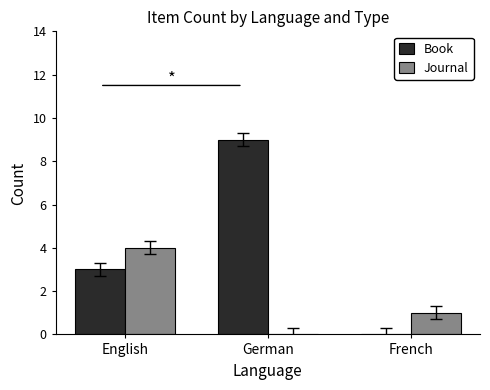

Where is Journal nearest to the value 2?

French